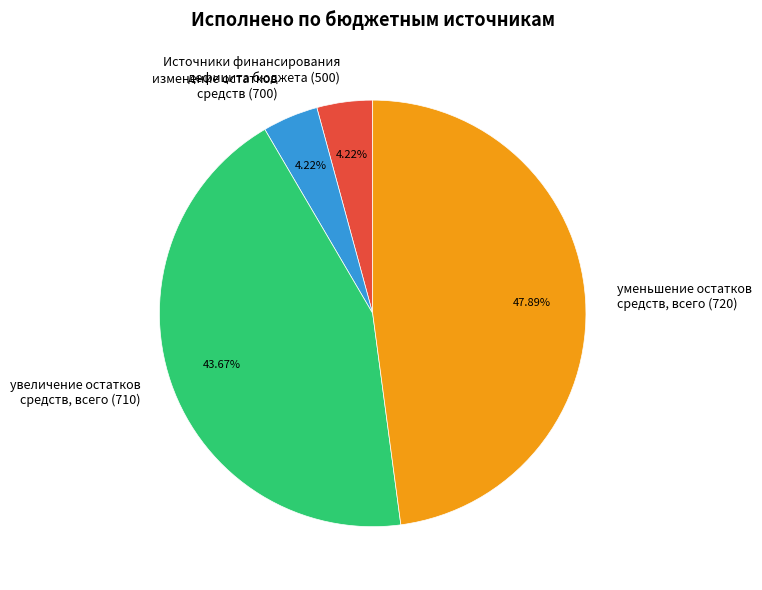

Approximately how many times larger is the value at Источники финансирования дефицита бюджета (500) compared to изменение остатков средств (700)?

1.0